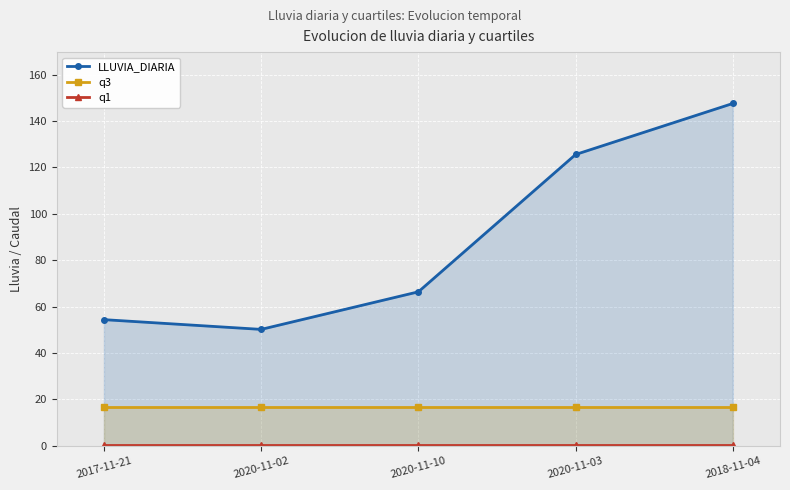

At which category does the chart reach its peak across all series?

2018-11-04